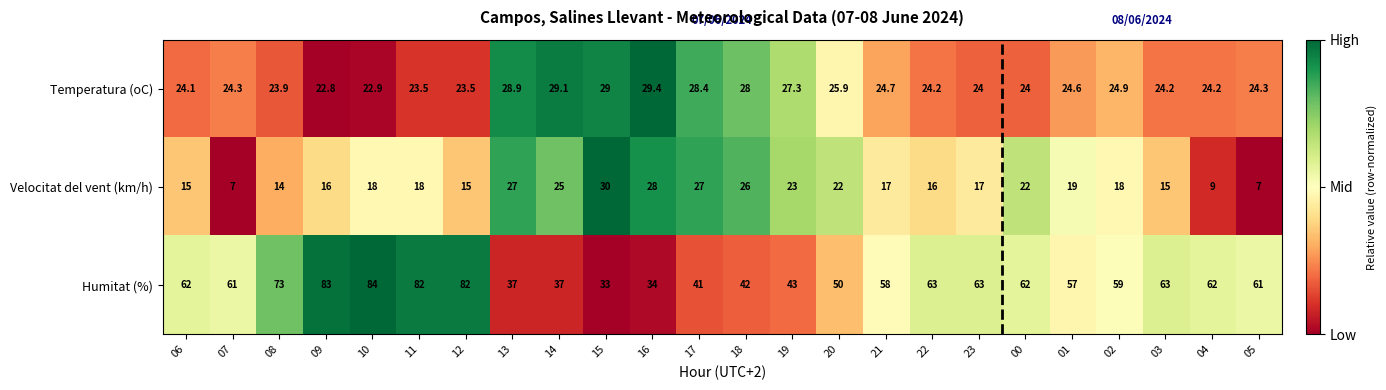

What is the sum of the Temperatura (oC) values at 05 and 12?

47.8